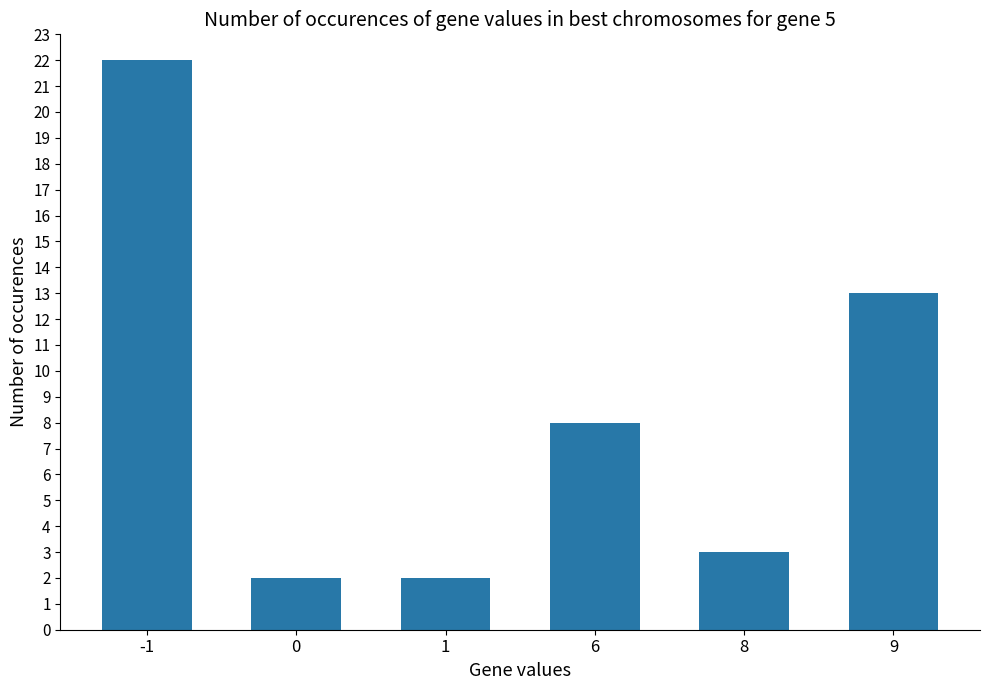

Read the value at 6.

8